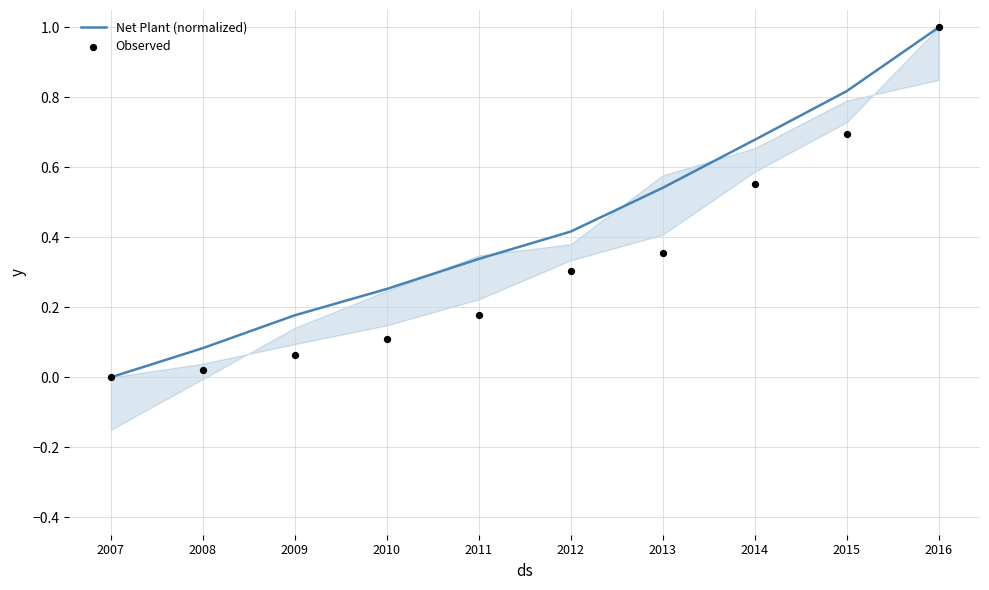

Which series reaches the minimum Y coordinate?

Net Plant (normalized)